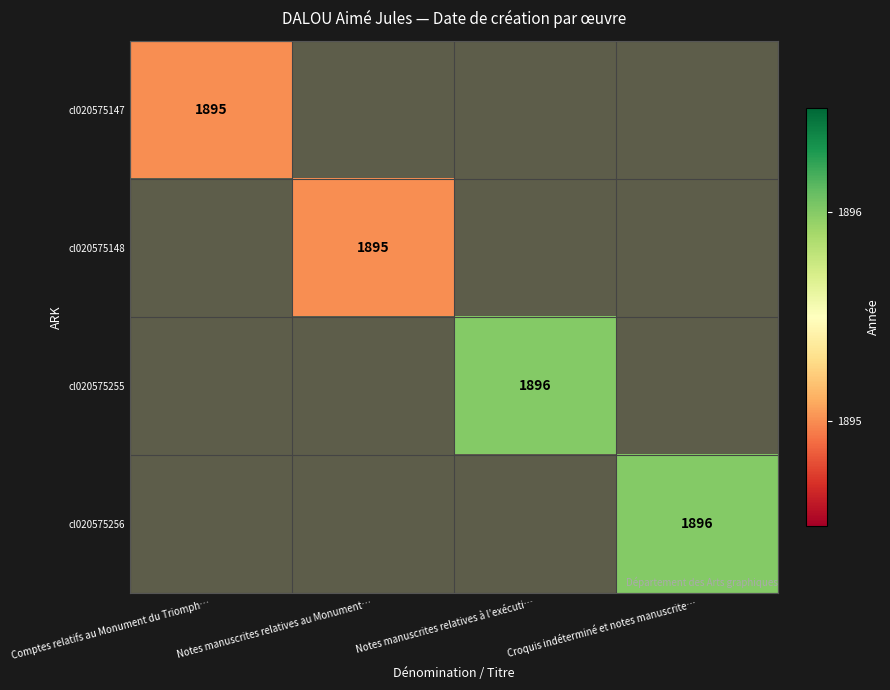

Which has a higher value, Notes manuscrites relatives au Monument… or Comptes relatifs au Monument du Triomph…?

Comptes relatifs au Monument du Triomph…